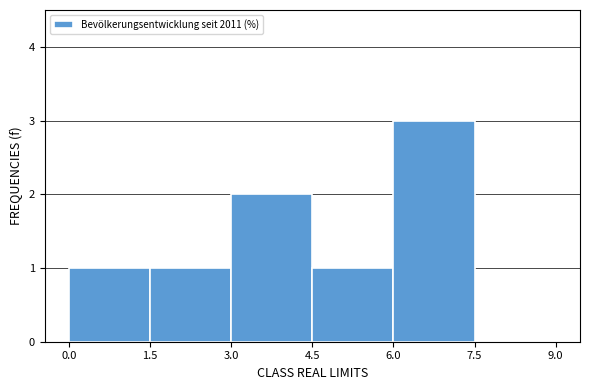

What is the height of the bar covering 4.5 to 6.0 on the x-axis? The values are not printed on the chart, so give them approximately, as read against the axis.

1